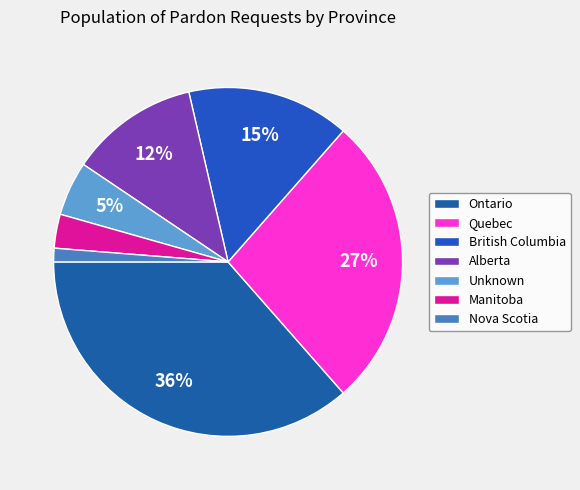

To the nearest percent, what is the average slice percentage?

14%